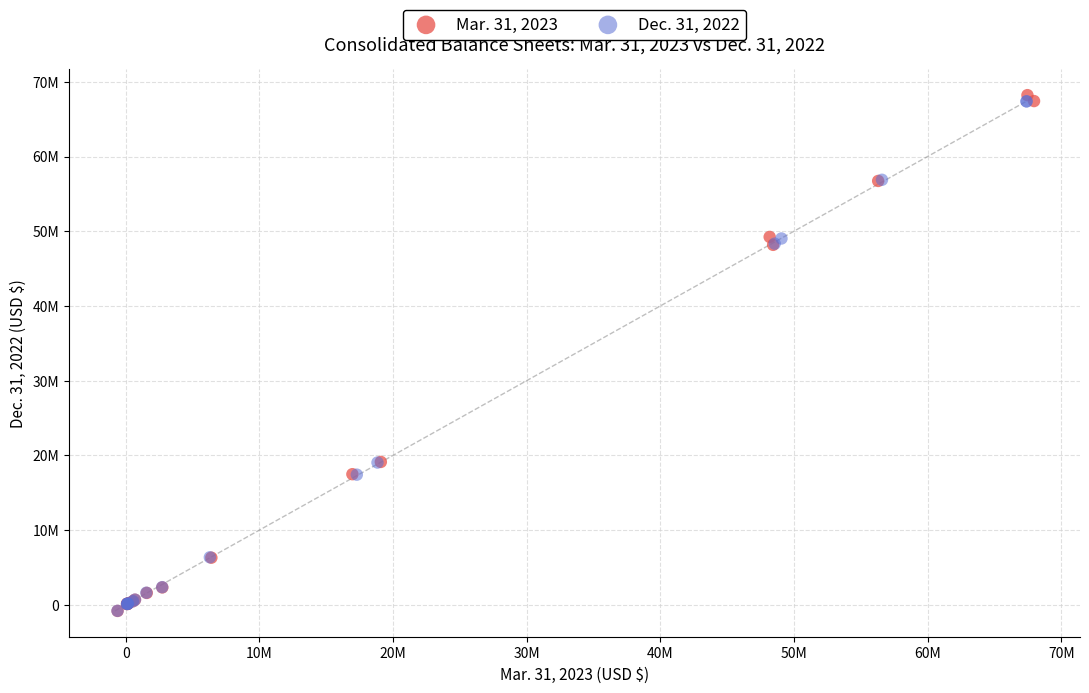

What are all the series names shown in the legend?

Mar. 31, 2023, Dec. 31, 2022